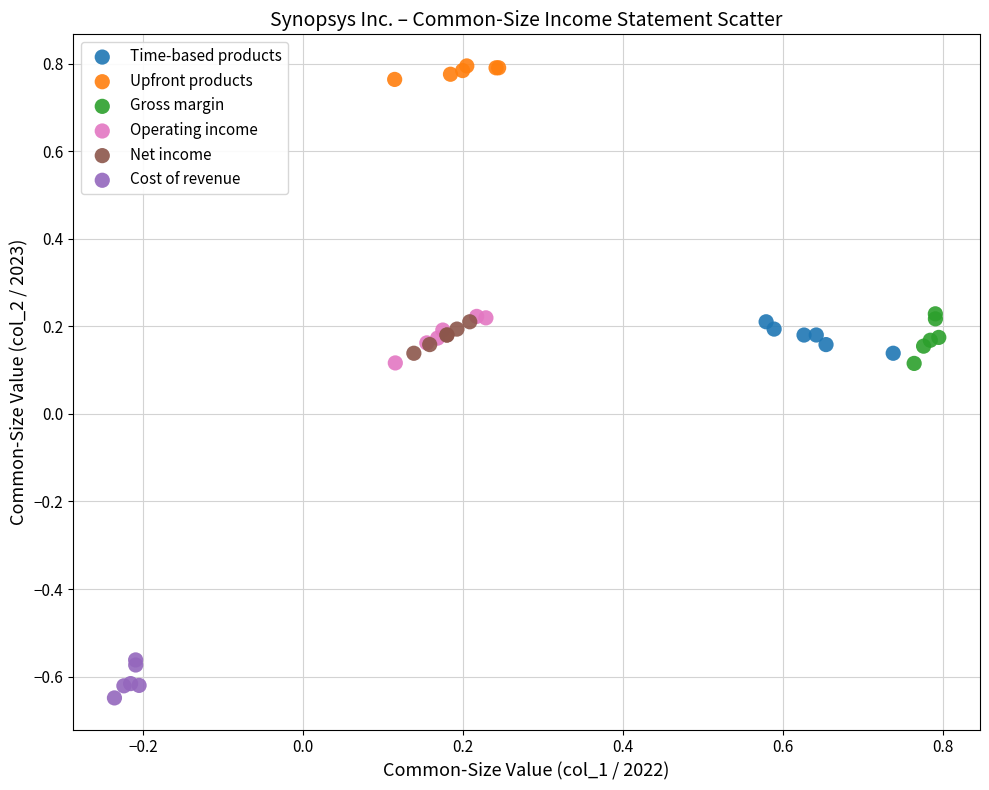

Which series contains the lowest Y value?

Cost of revenue